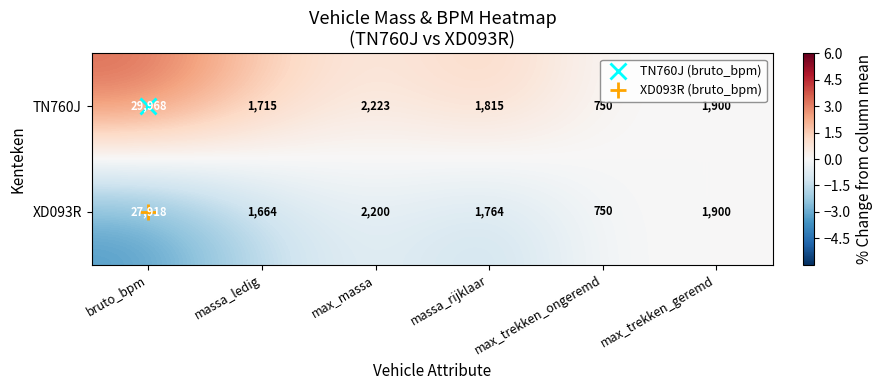

What value does the XD093R series have at massa_ledig, to the nearest 10?

1660